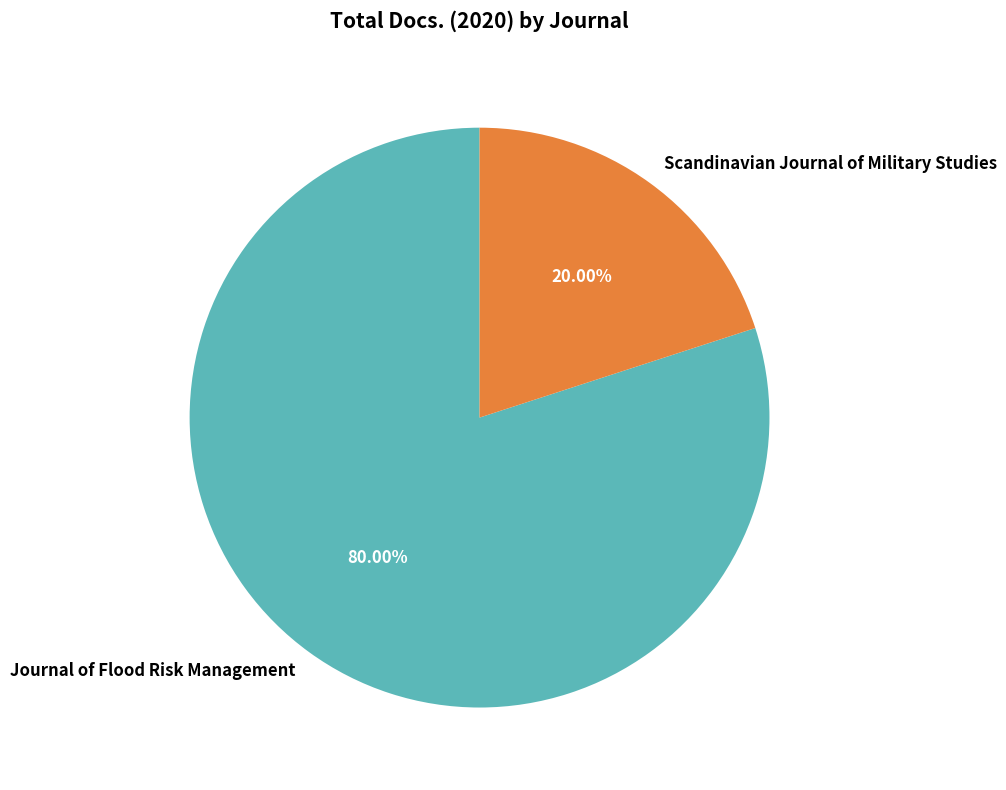

To the nearest percent, what percentage of the pie is Scandinavian Journal of Military Studies?

20%